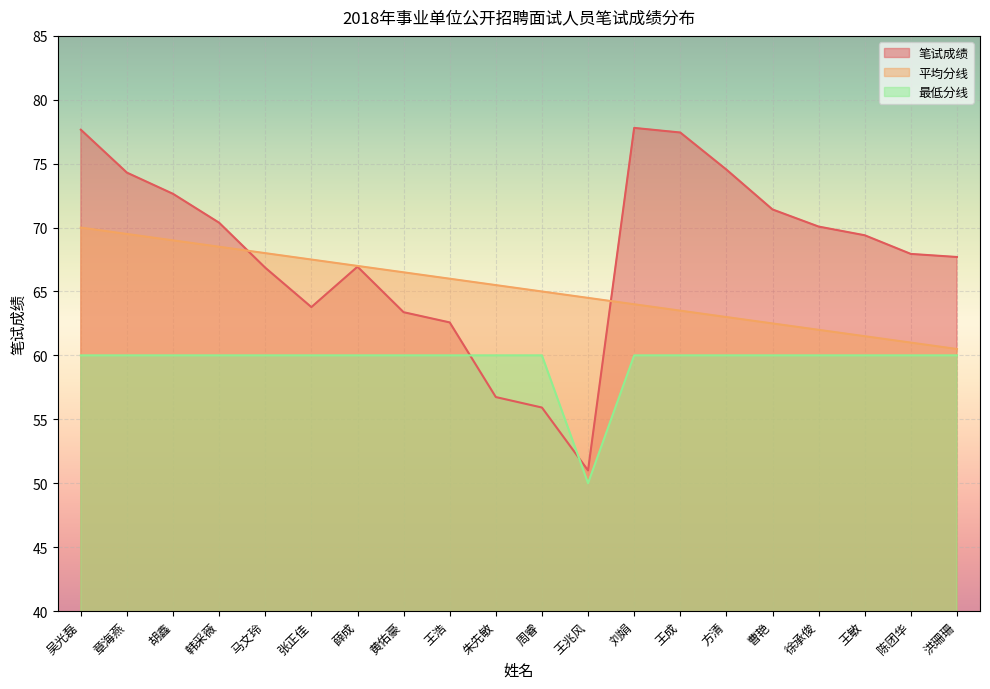

How many data points does each series have?

20